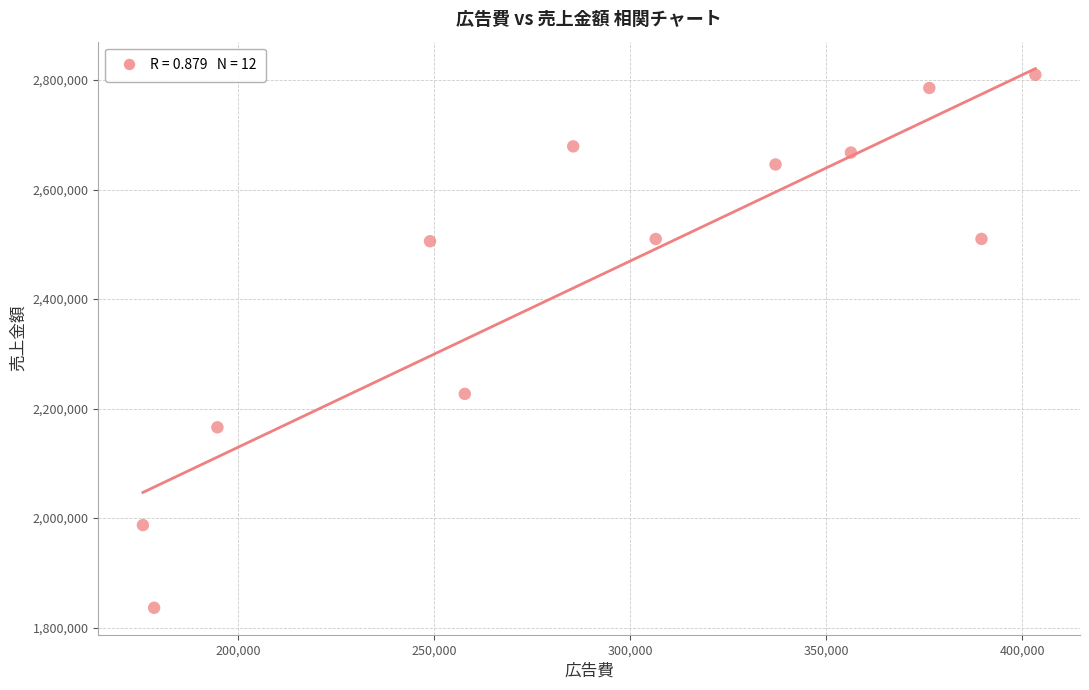

What is the range of X values (max minus min)?

227731